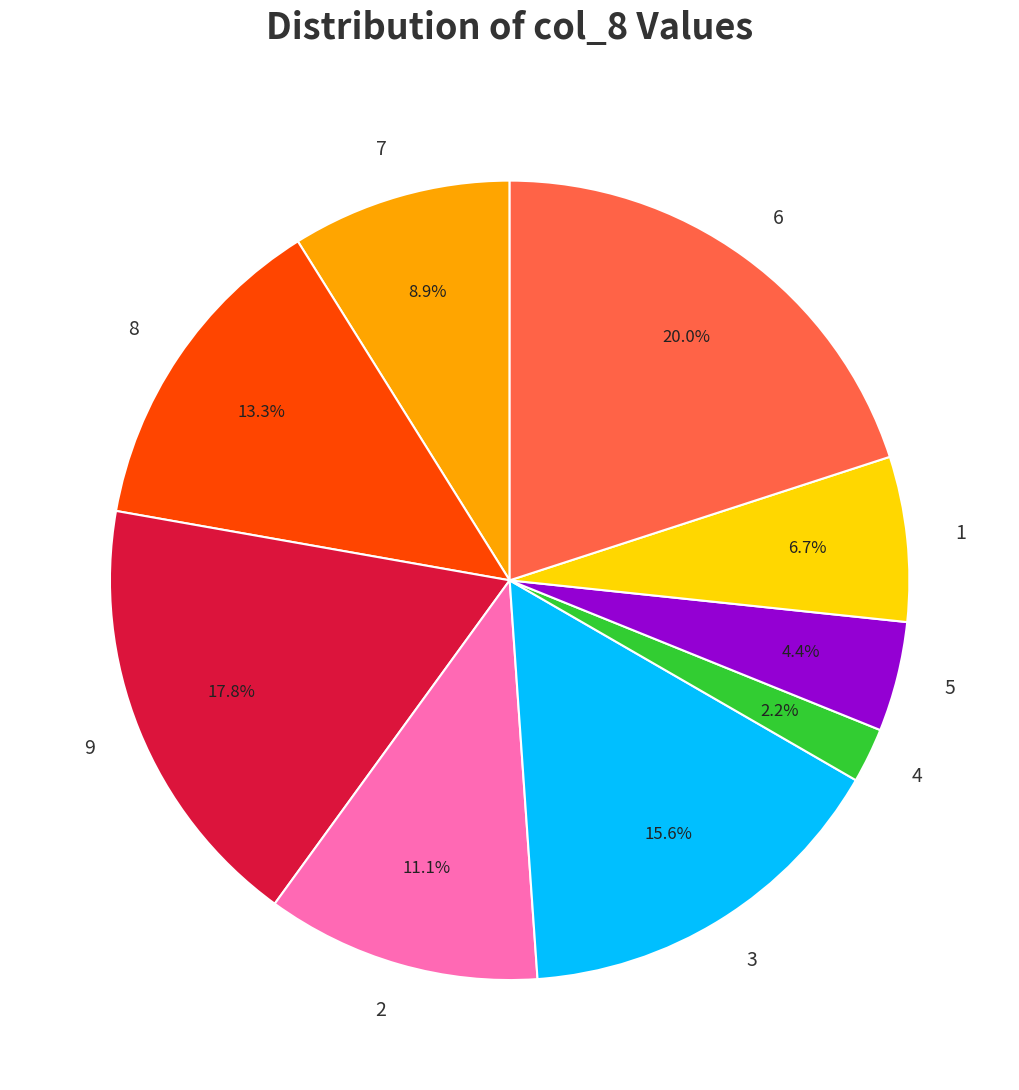

How many segments does this pie chart have?

9